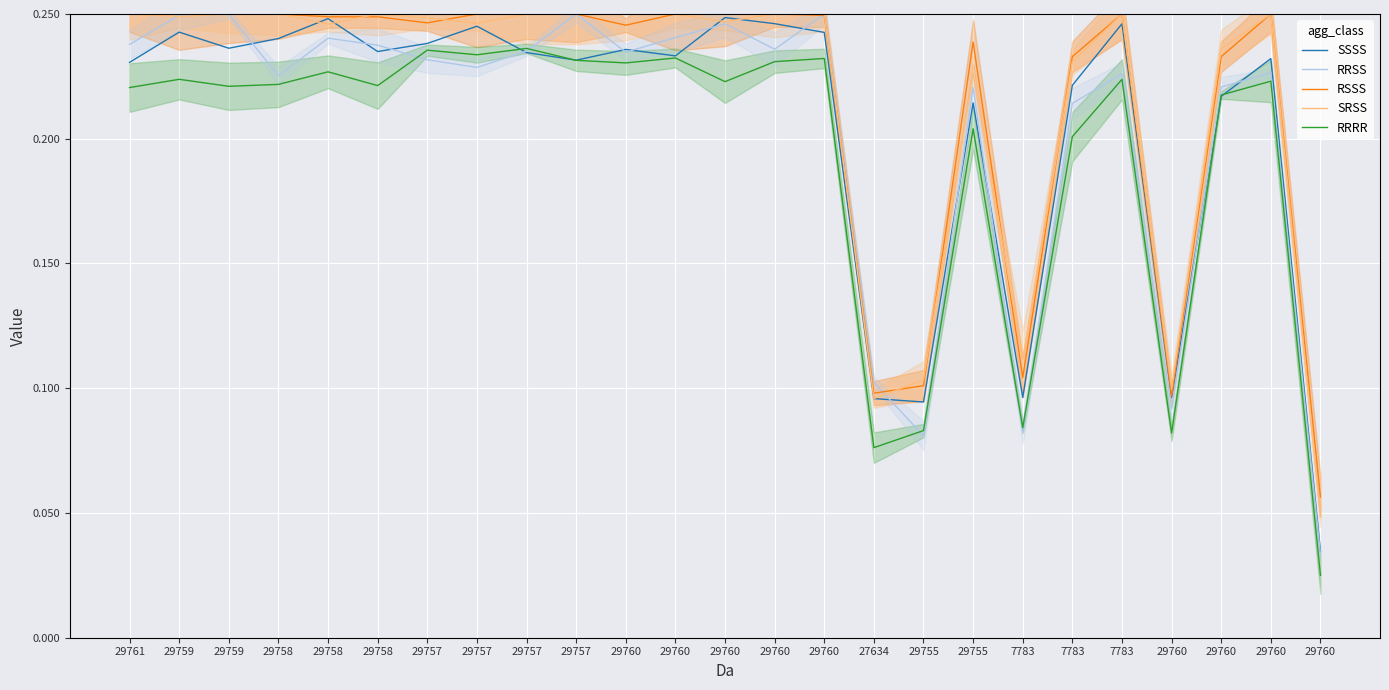

What is the sum of all SSSS values?

5.1